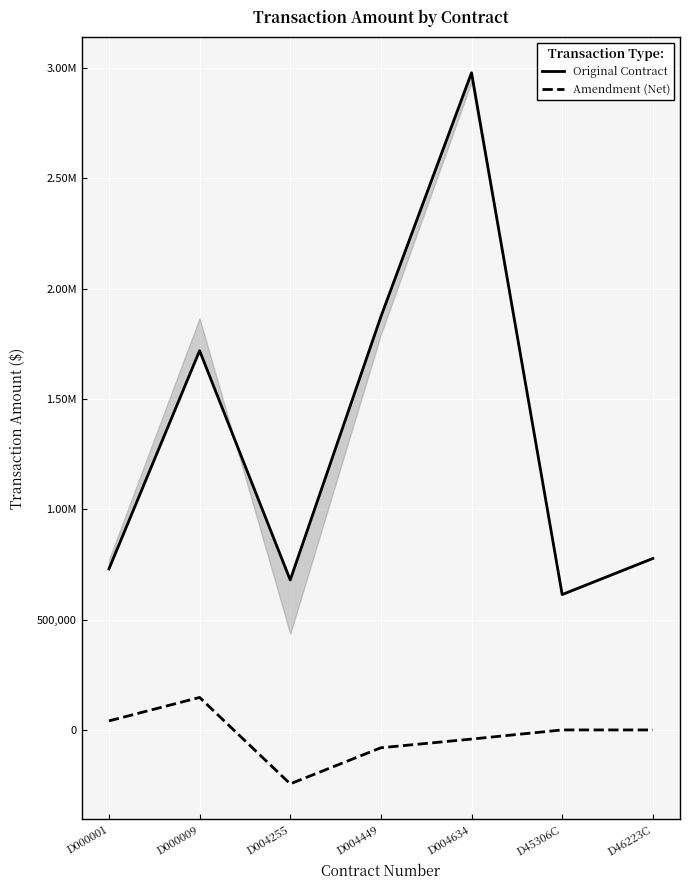

What value does the Amendment (Net) series have at D004449?

-80791.0